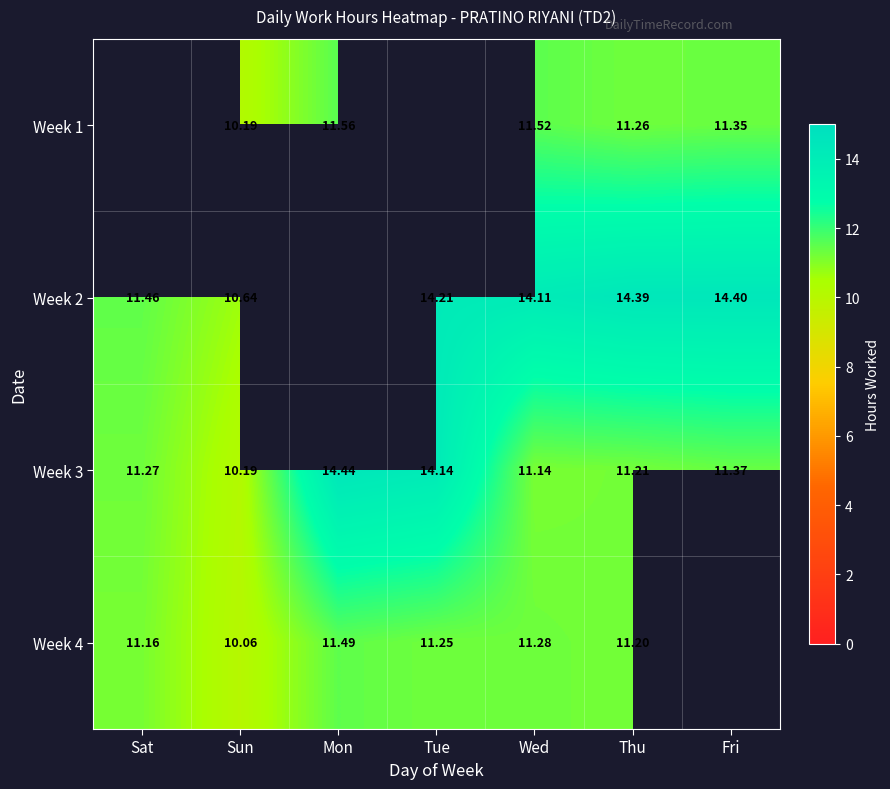

At which label is Week 3 closest to 12?

Fri